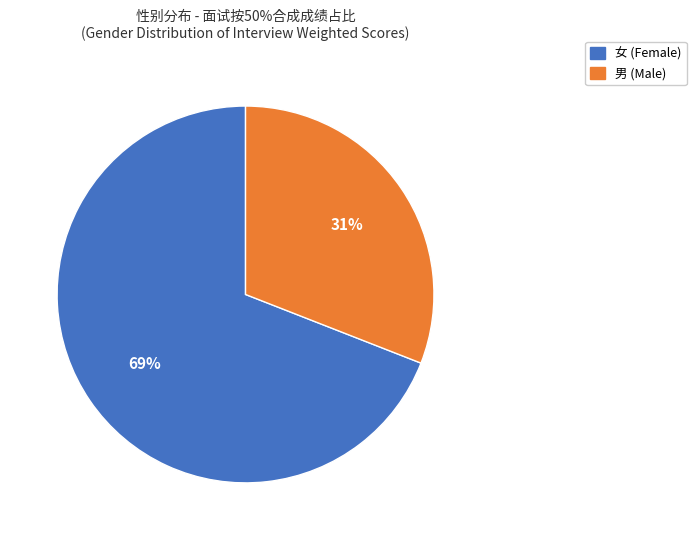

Count the number of slices in the pie.

2